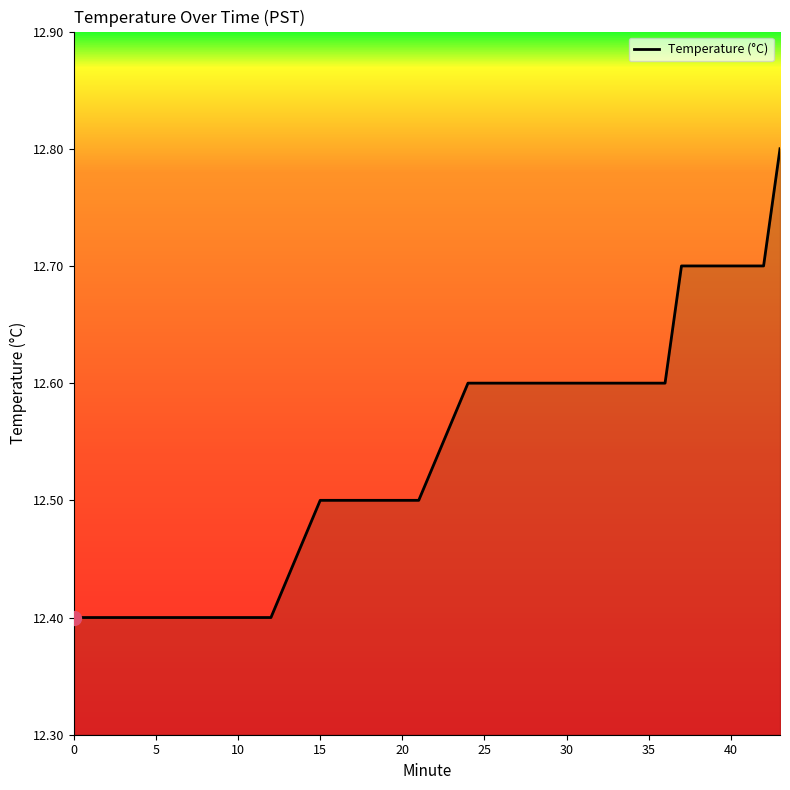

What is the maximum value shown in the chart?

12.8